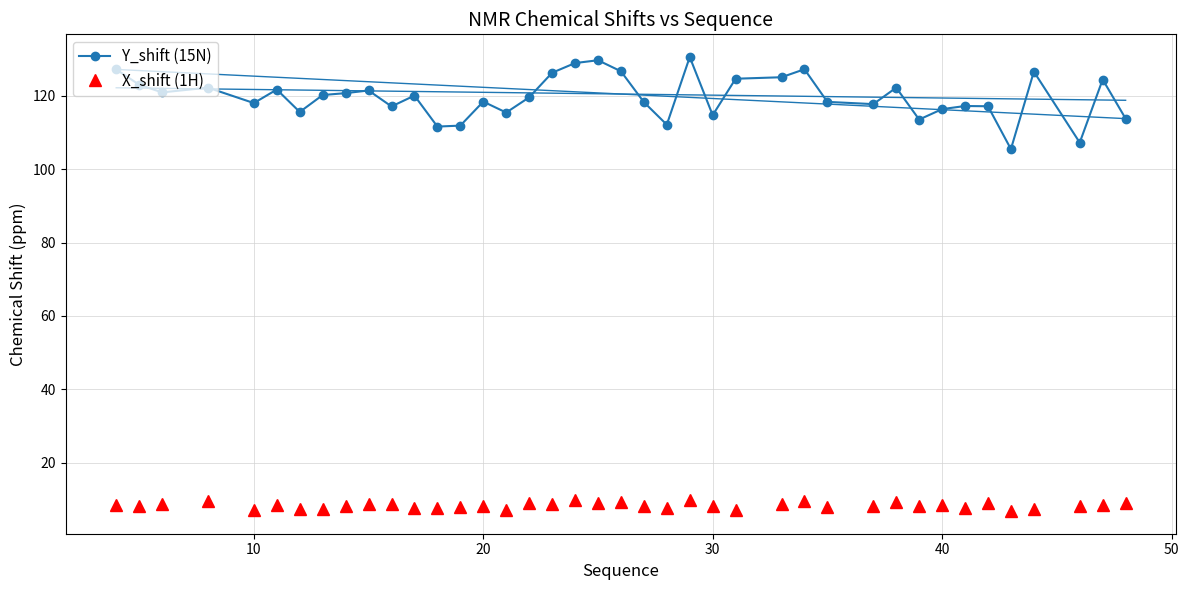

What is the lowest value of the X_shift (1H) series?

6.8